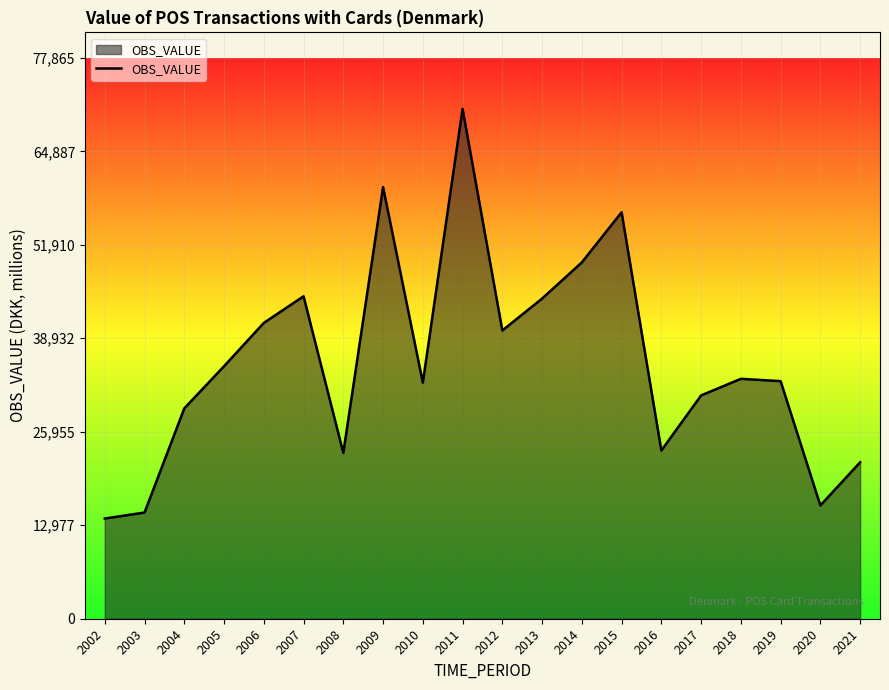

The chart shows a value of 15725.0 at 2020. True or false?

True